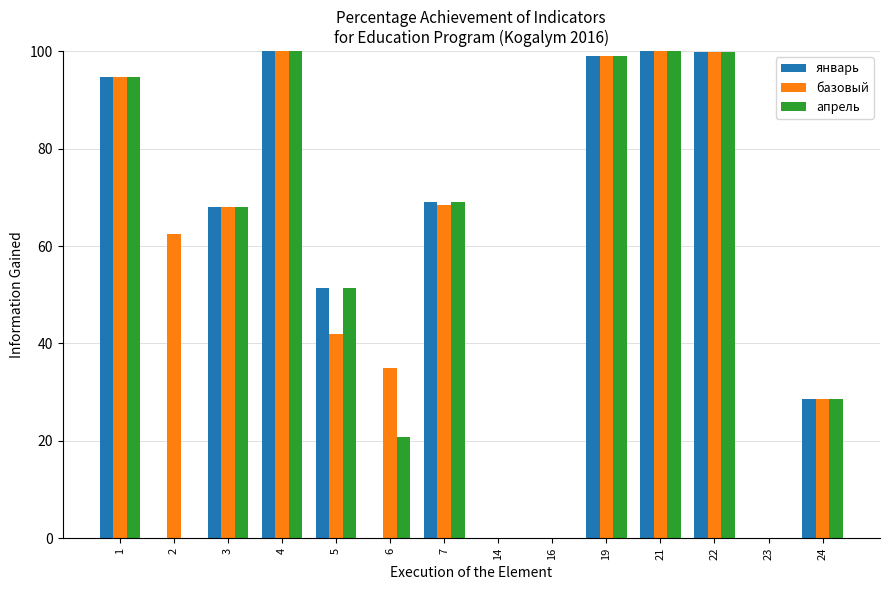

Is the value of январь at 7 greater than the value of базовый at 19?

No